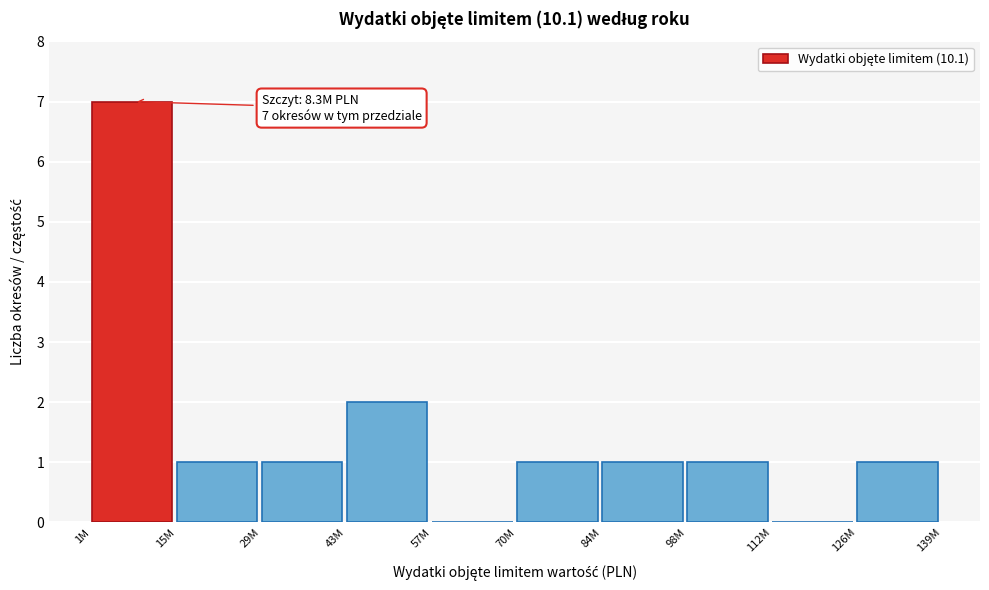

Reading left to right, extract all data points from this chart.

1M=7	15M=1	29M=1	43M=2	57M=0	70M=1	84M=1	98M=1	112M=0	126M=1